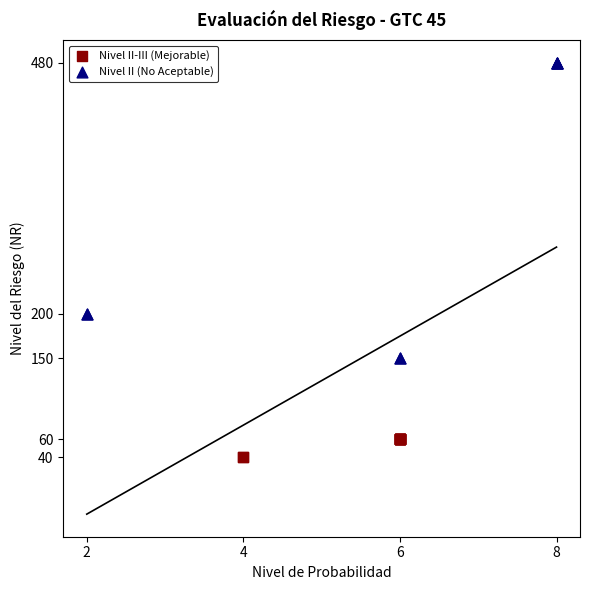

Which series has the widest spread of Y values?

Nivel II (No Aceptable)